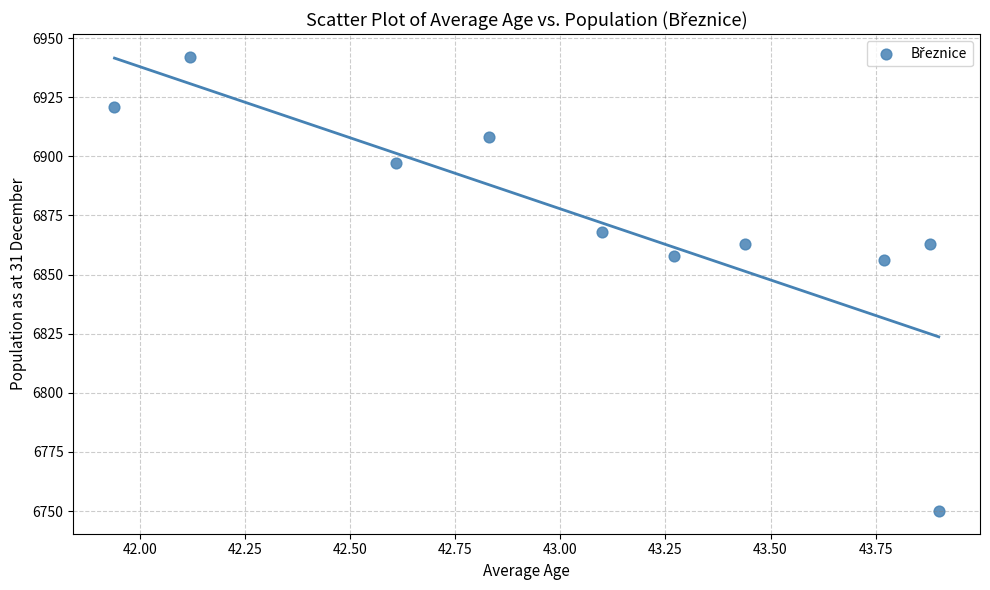

What is the average Y value?

6873